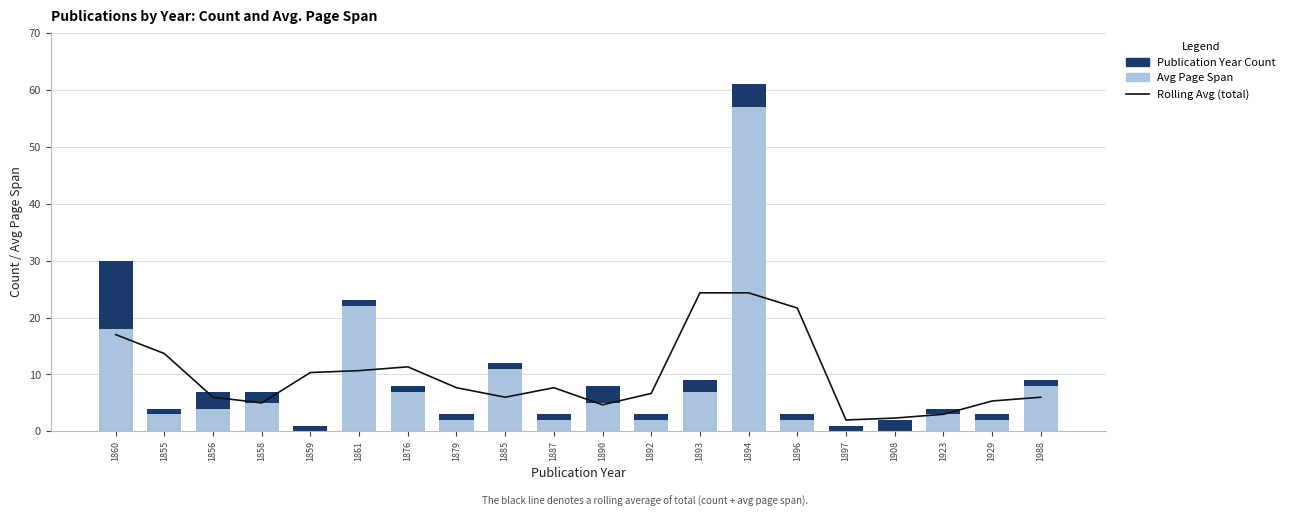

True or false: Avg Page Span has a value of 30.4 at 1860.

False